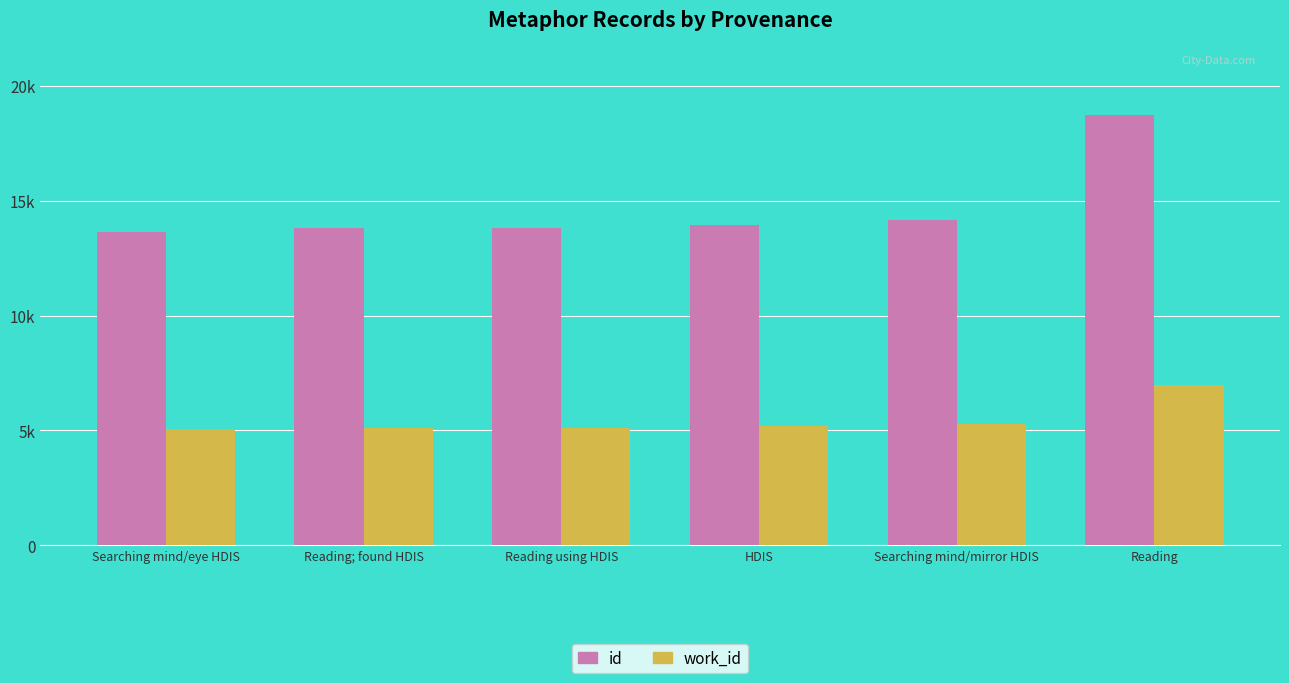

What are all the series names shown in the legend?

id, work_id